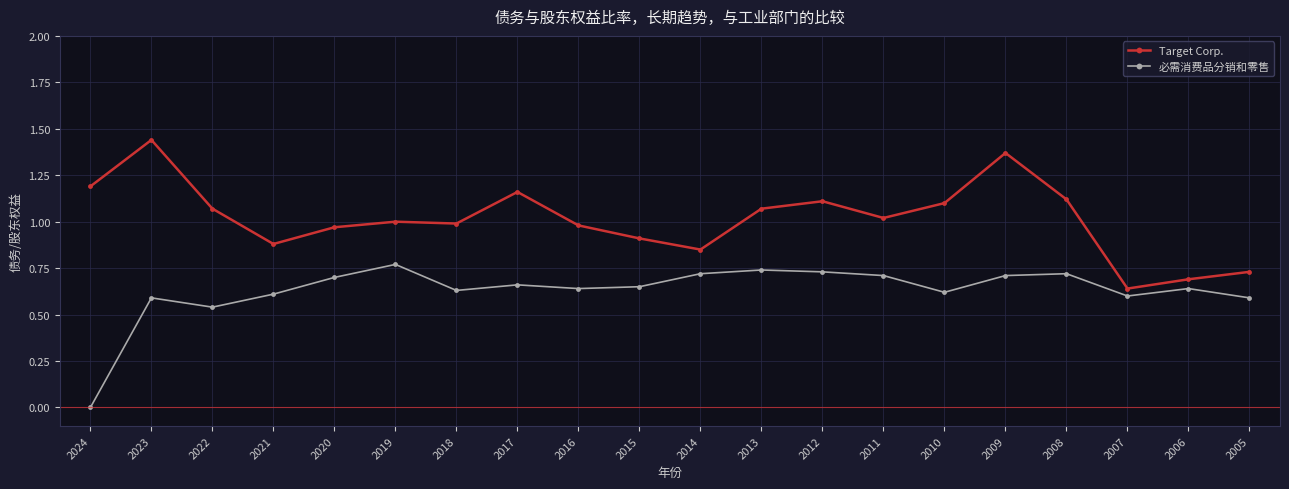

How many interior local peaks does the Target Corp. series have?

5